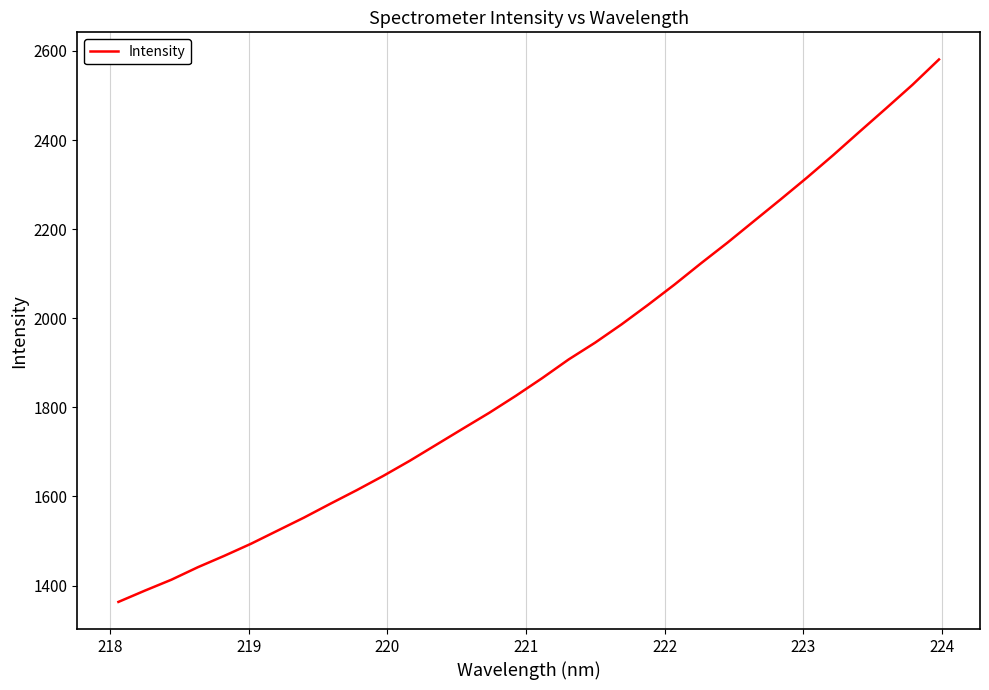

True or false: the data has more than 0 interior local peaks.

False